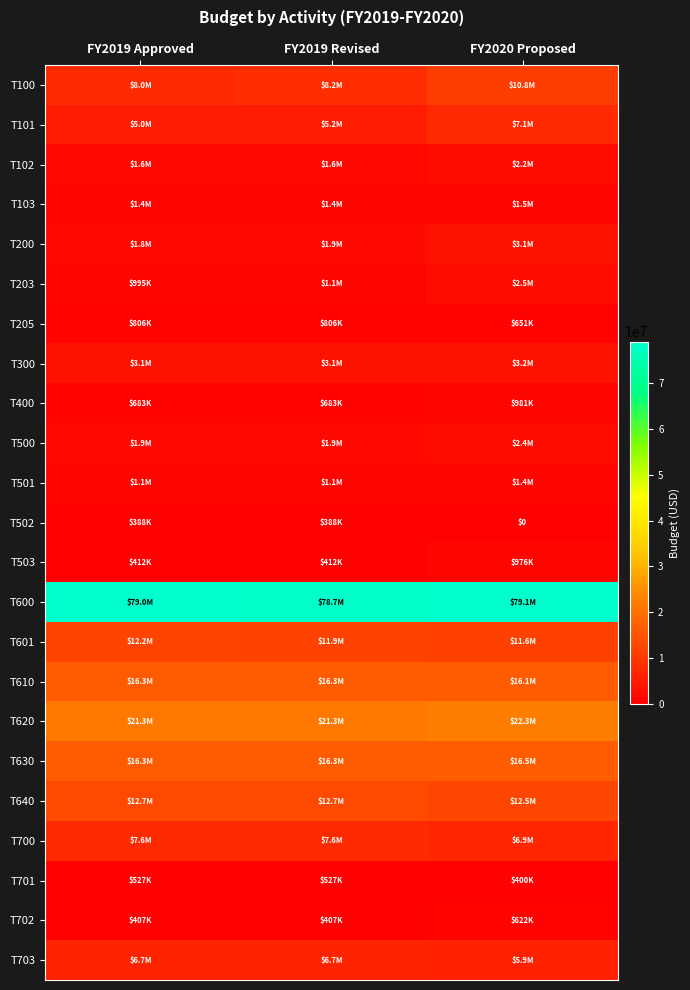

Which series has the widest spread of values?

T100